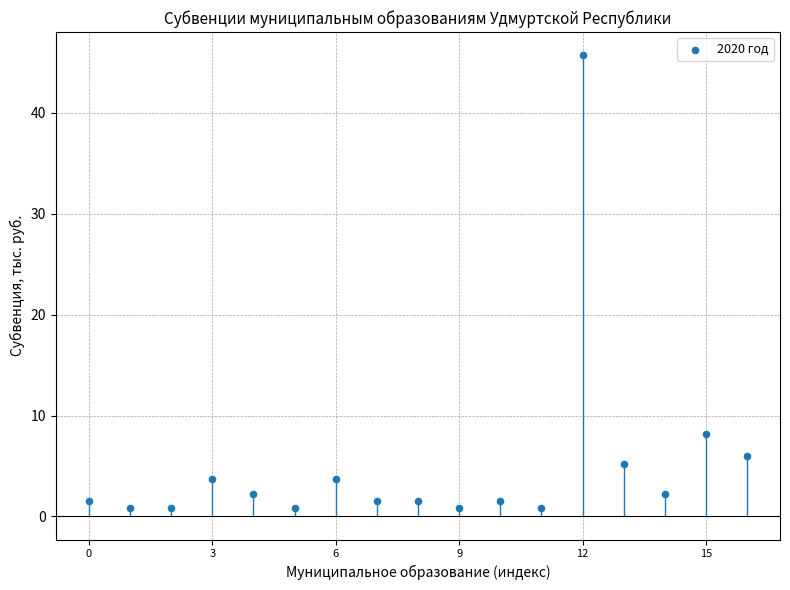

What Y value in the scatter plot is closest to 23?

8.2